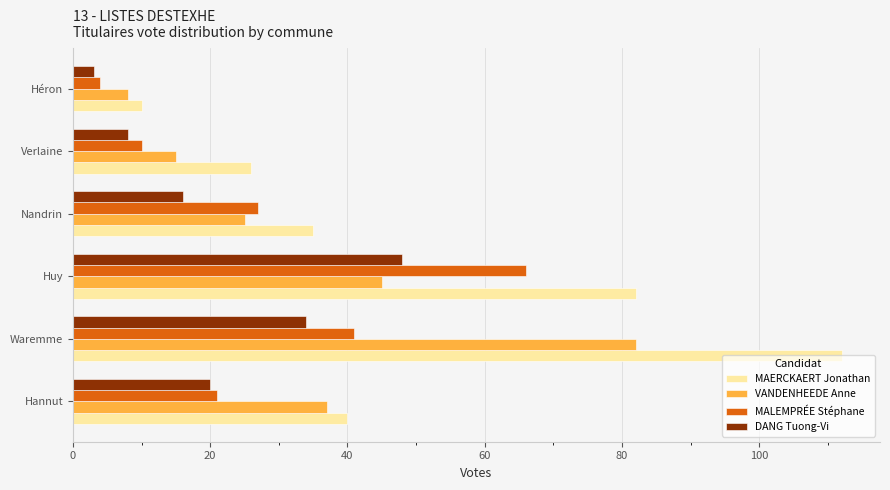

Which series has the largest range (max minus min)?

MAERCKAERT Jonathan